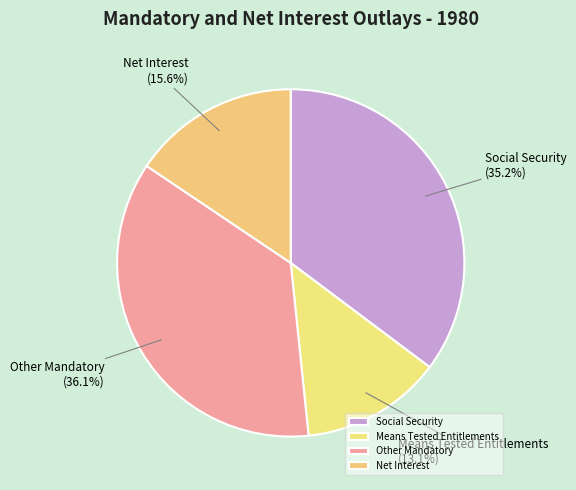

Which category has the biggest portion of the pie?

Other Mandatory